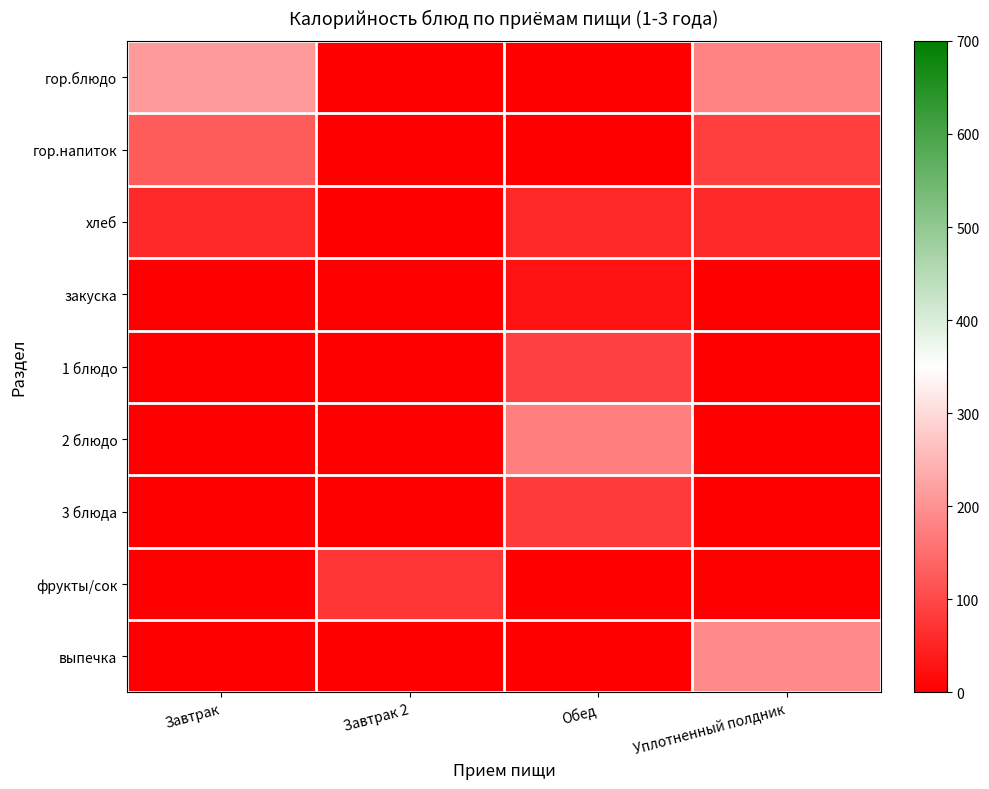

At how many categories does at least one series exceed 160?

3